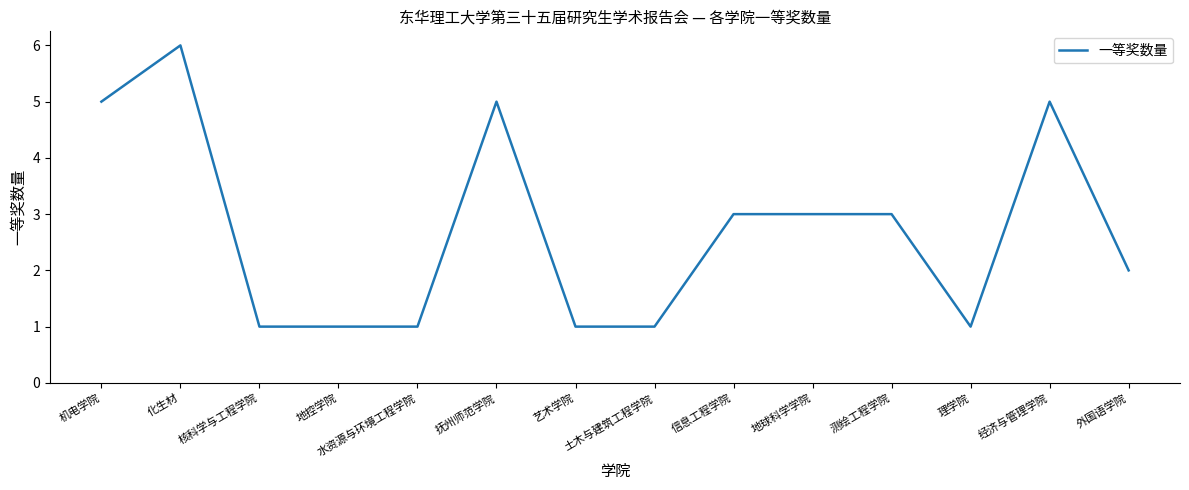

Reading right to left, what are all the values shown in this chart?

外国语学院=2	经济与管理学院=5	理学院=1	测绘工程学院=3	地球科学学院=3	信息工程学院=3	土木与建筑工程学院=1	艺术学院=1	抚州师范学院=5	水资源与环境工程学院=1	地控学院=1	核科学与工程学院=1	化生材=6	机电学院=5